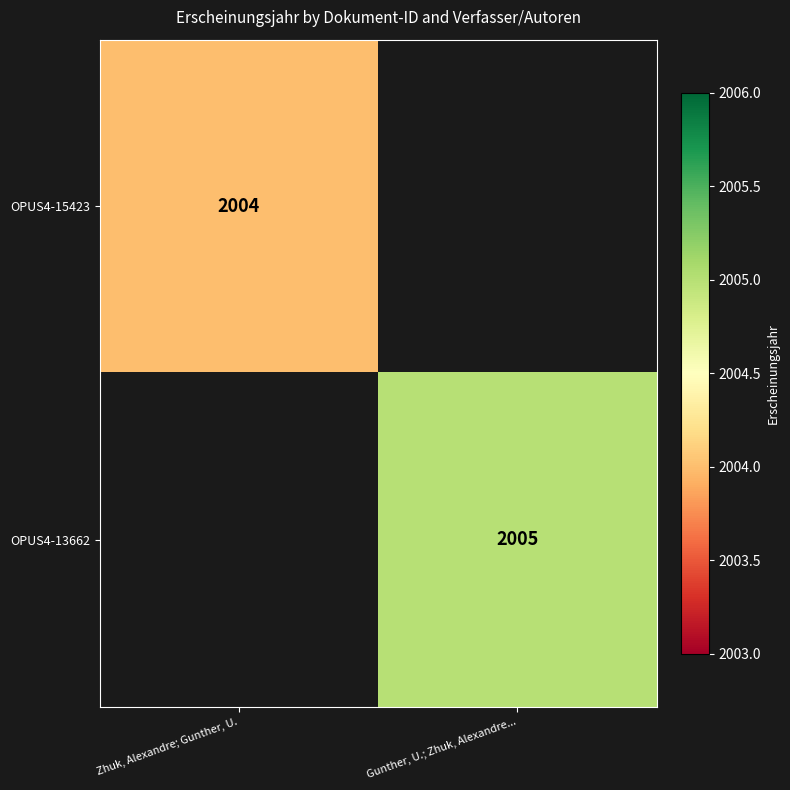

True or false: OPUS4-13662 has a value of 2005 at Gunther, U.; Zhuk, Alexandre....

True